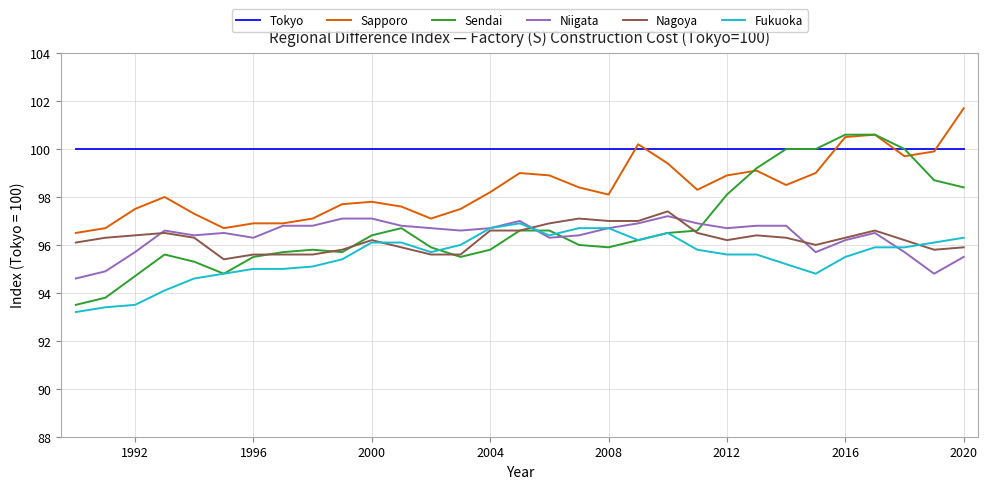

How many lines are shown in the chart?

6